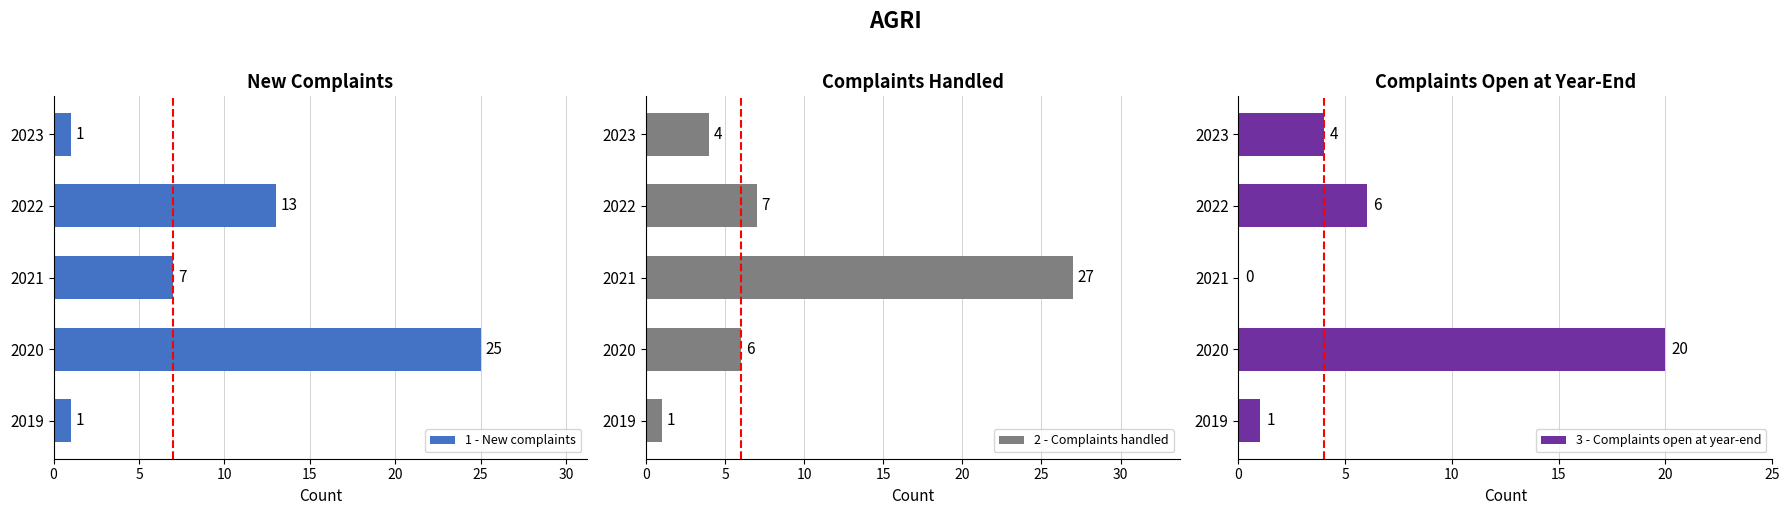

Does the chart contain stacked bars?

No